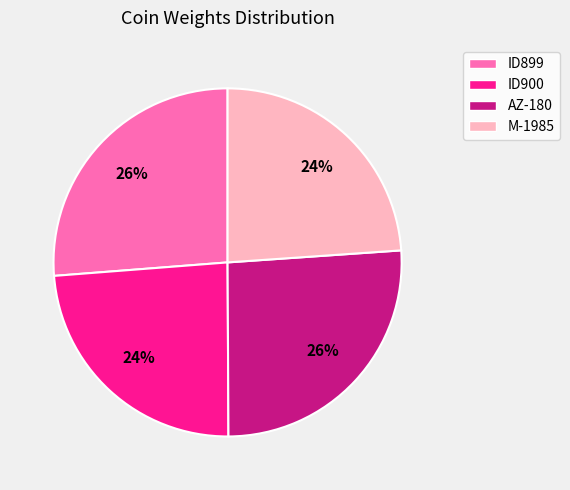

How many slices are in this pie chart?

4